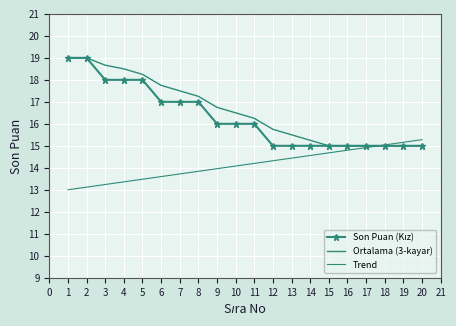

What is the sum of all Son Puan (Kız) values?

326.0